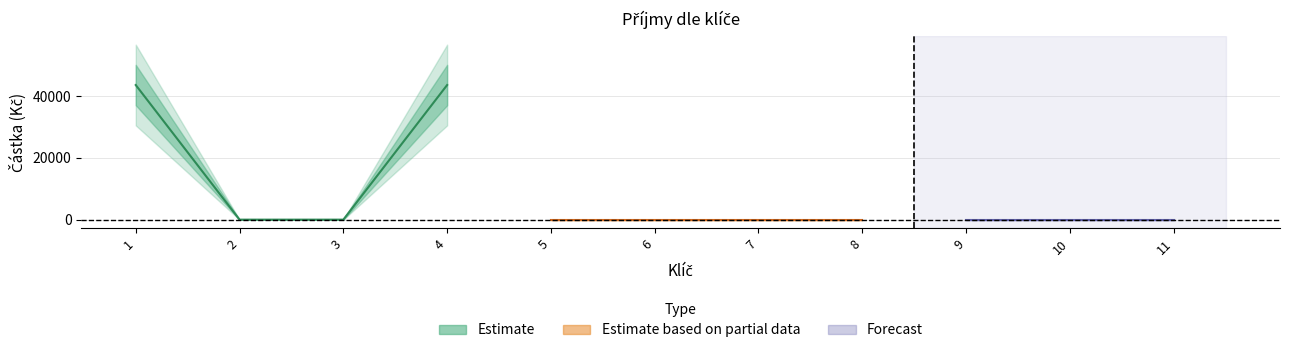

Which category has the highest value across all series?

1